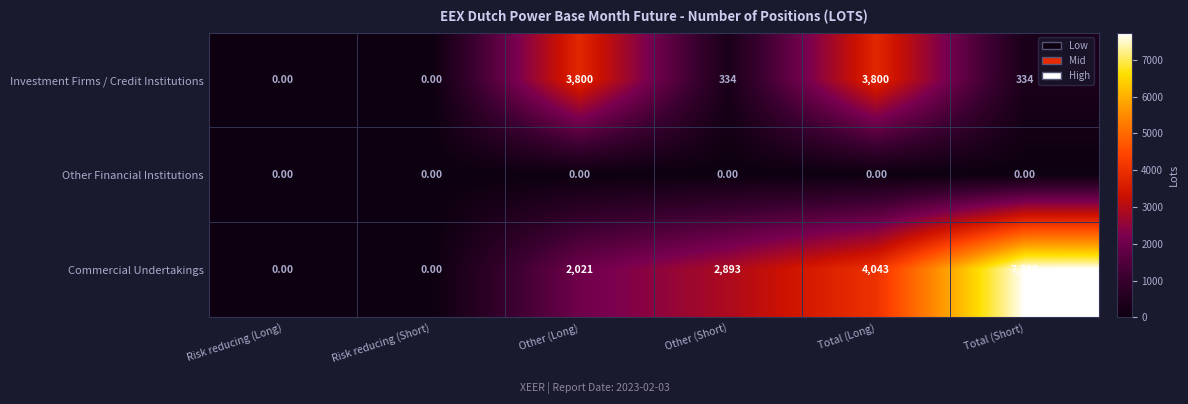

At which label does Investment Firms / Credit Institutions first exceed 334?

Other (Long)